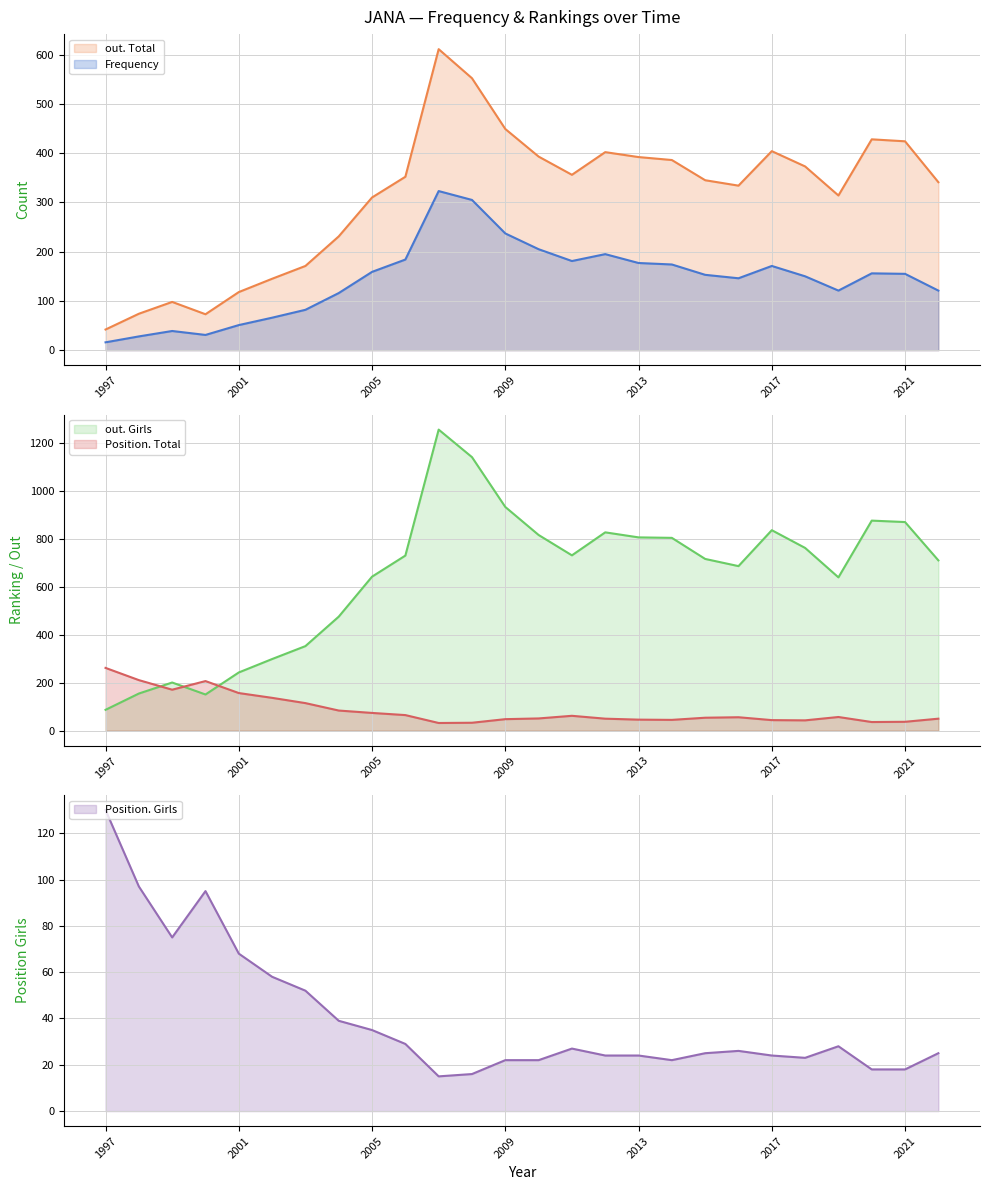

At which category is the sum across all series the highest?

2007